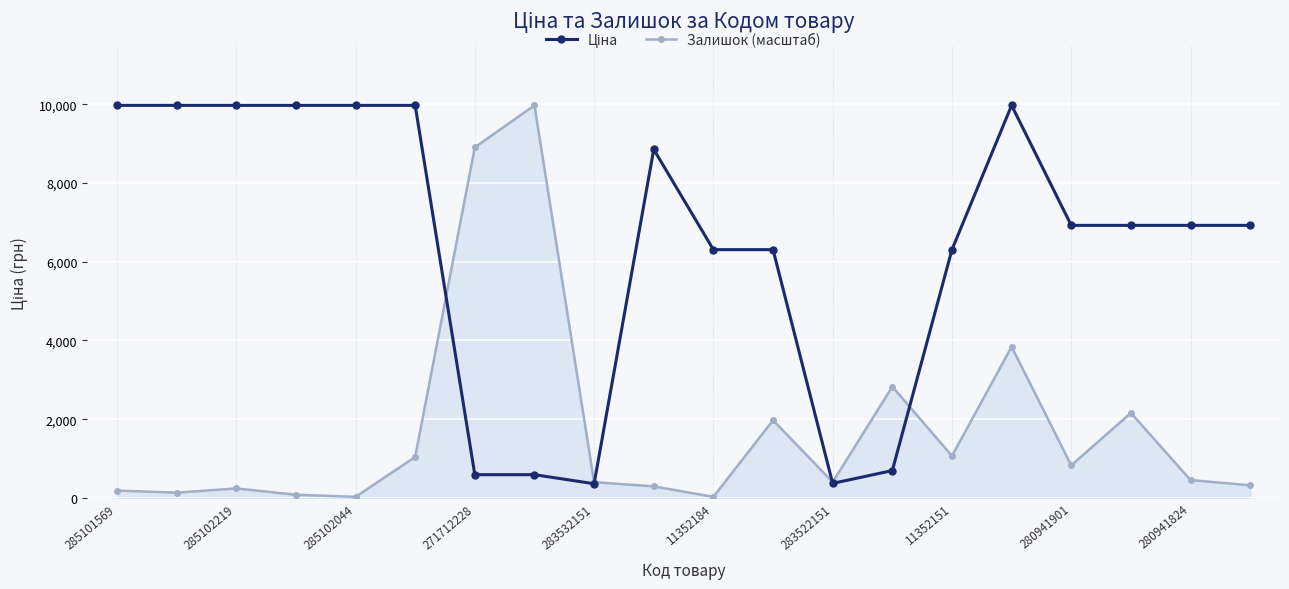

What is the value of the Залишок (масштаб) point at the 6th from the left?

1040.2